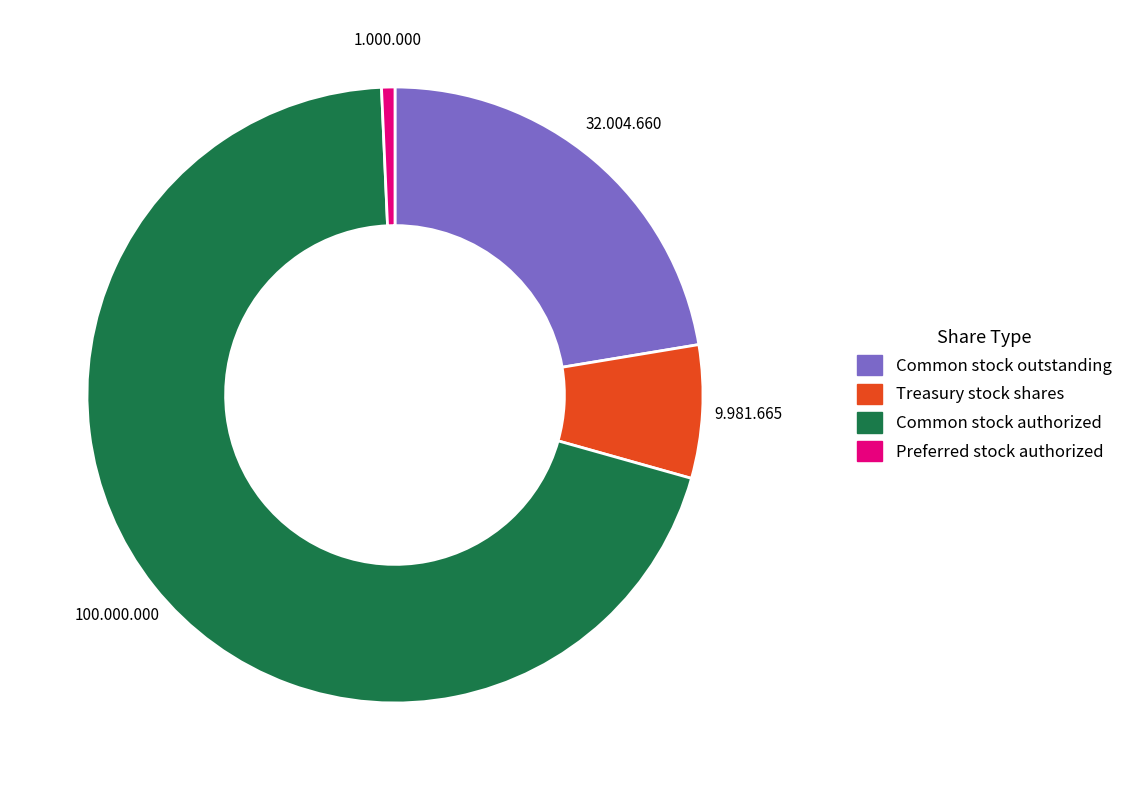

Which category has the biggest portion of the pie?

Common stock authorized